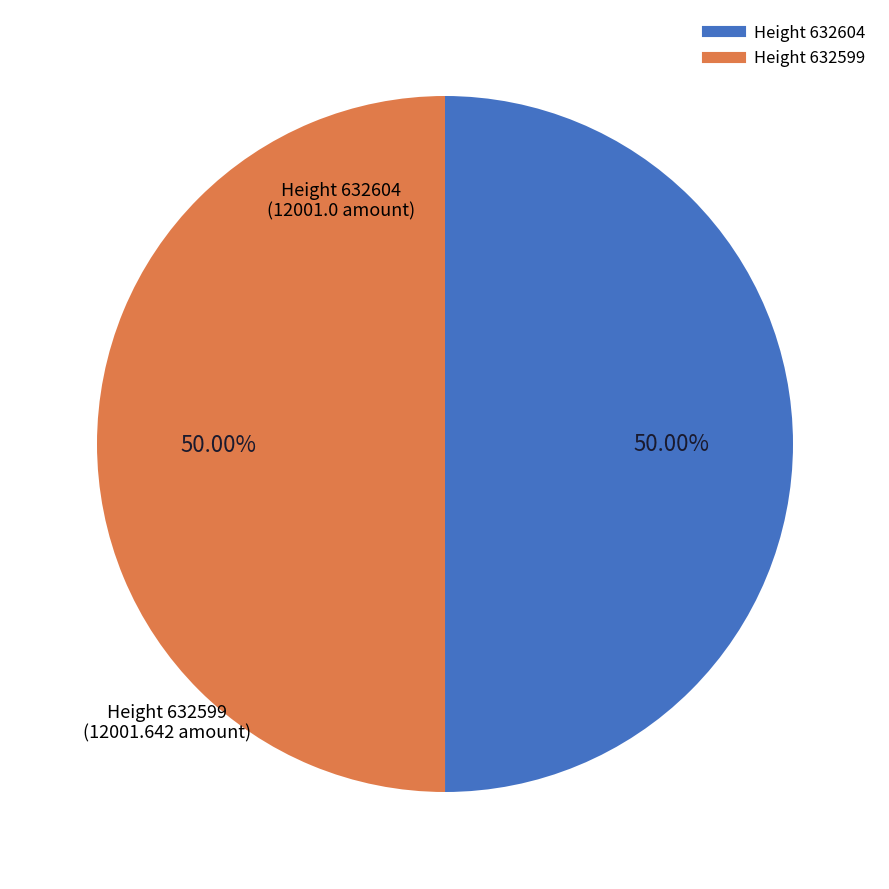

To the nearest percent, what is the combined percentage of Height 632599 and Height 632604?

100%